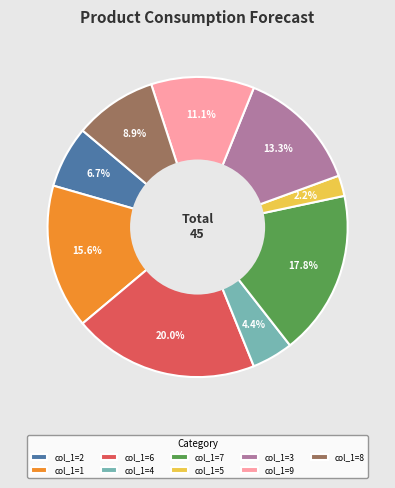

What percentage is NOT represented by col_1=2?

93.3%